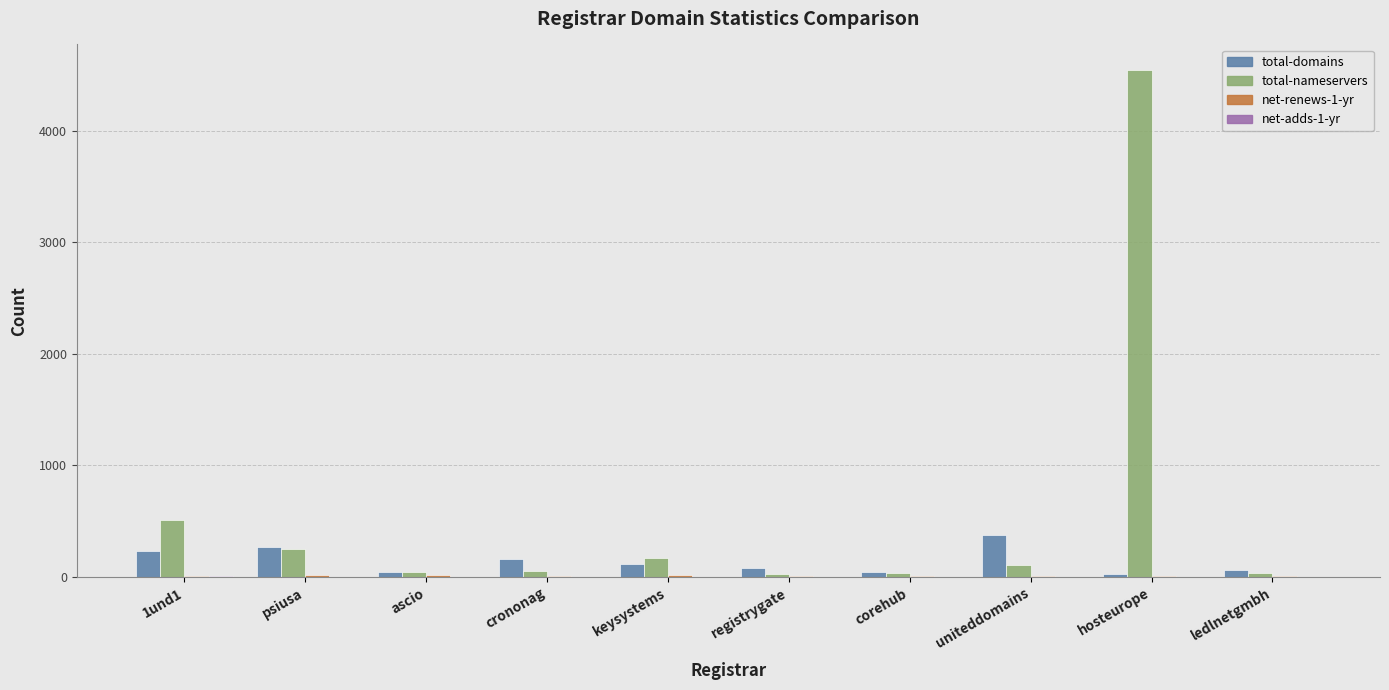

Between 1und1 and hosteurope, which series saw the biggest shift?

total-nameservers